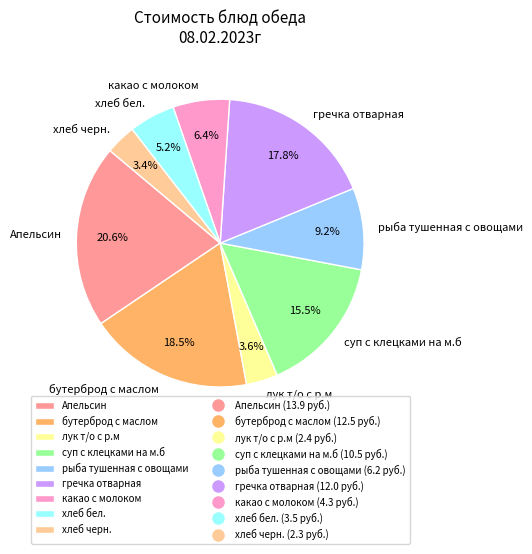

Approximately how many times larger is the value at рыба тушенная с овощами compared to какао с молоком?

1.4